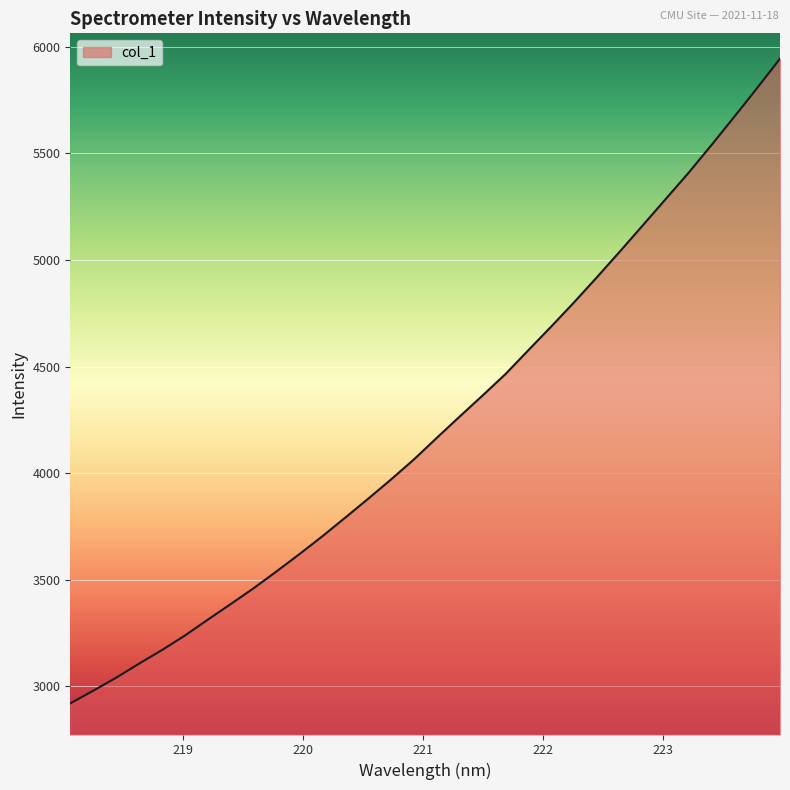

What is the difference between the second highest and minimum values?

2887.2